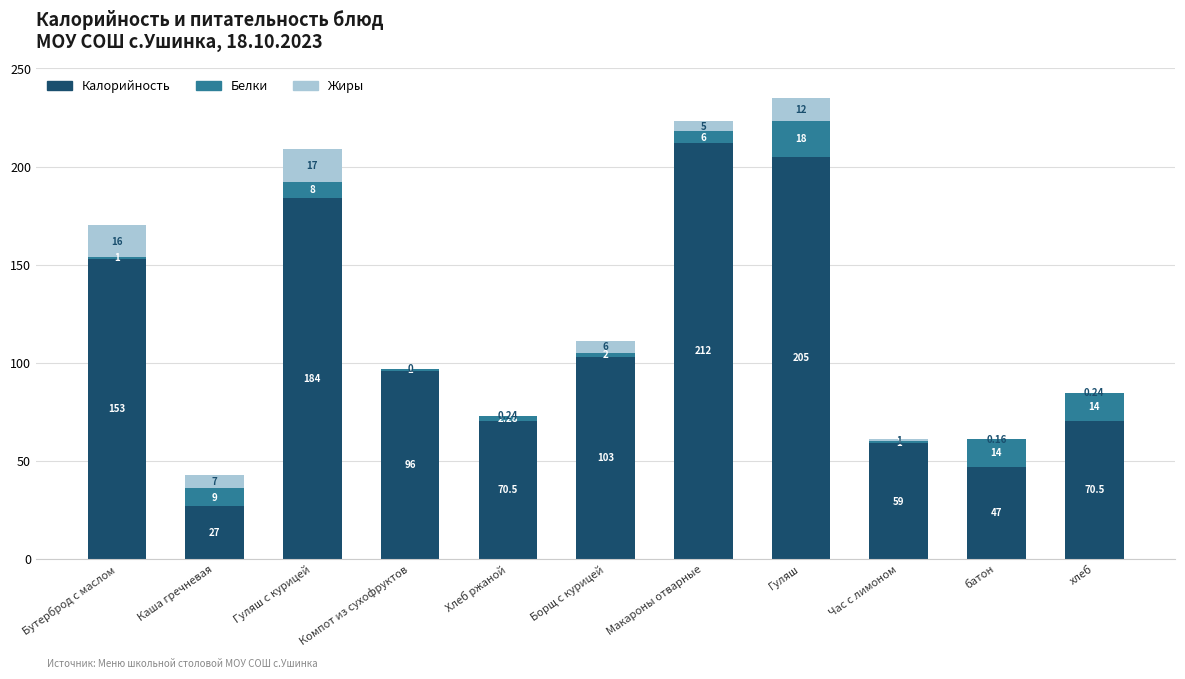

What is the total value across all series at Борщ с курицей?

111.0